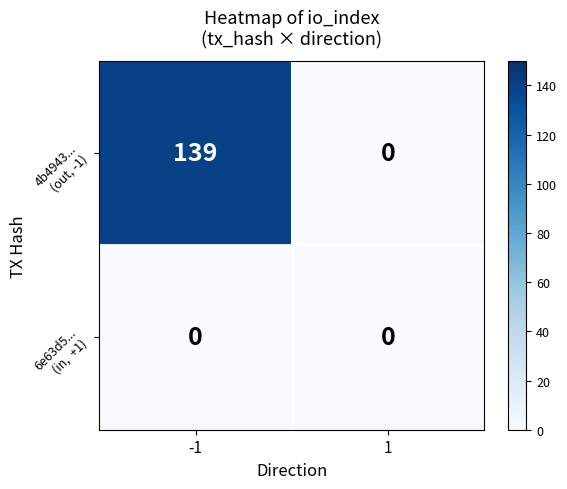

What is the total value across all series at -1?

139